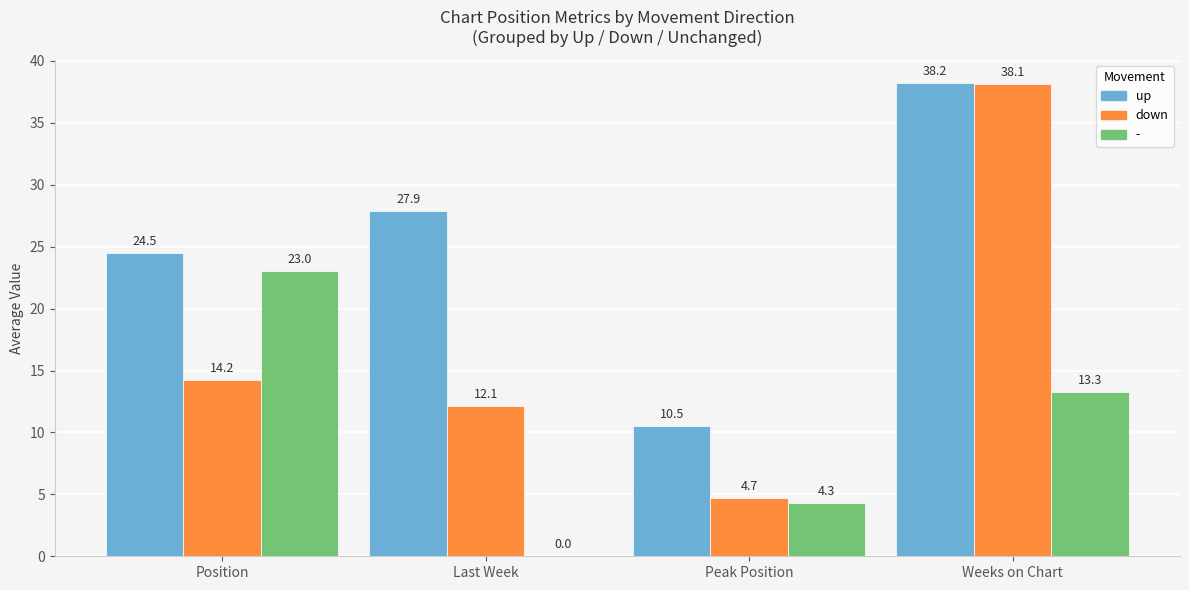

Read the down value at Position.

14.2